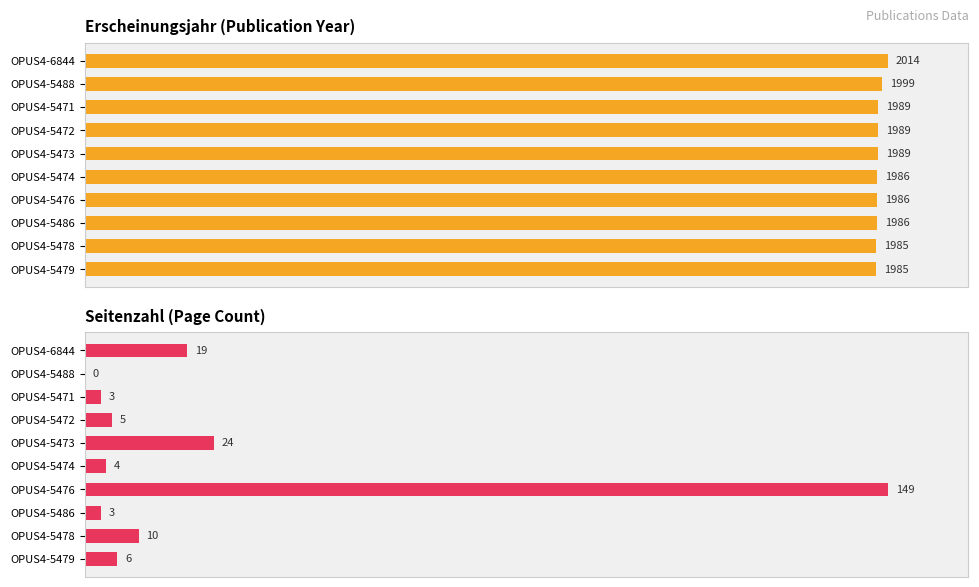

How many data points does each series have?

10